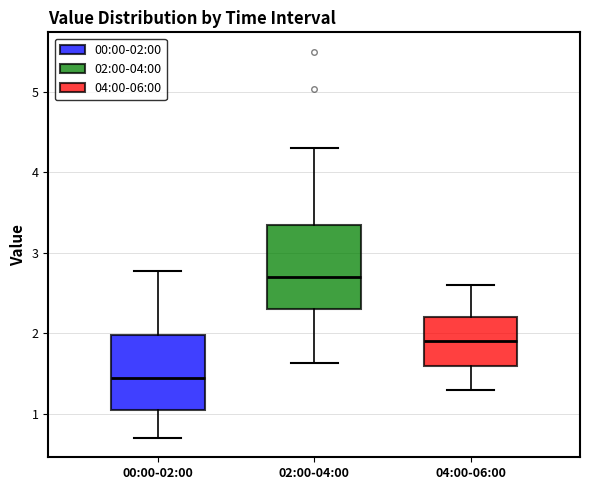

Where does the upper whisker of the box for 02:00-04:00 end on the y-axis? The values are not printed on the chart, so give them approximately, as read against the axis.

4.3